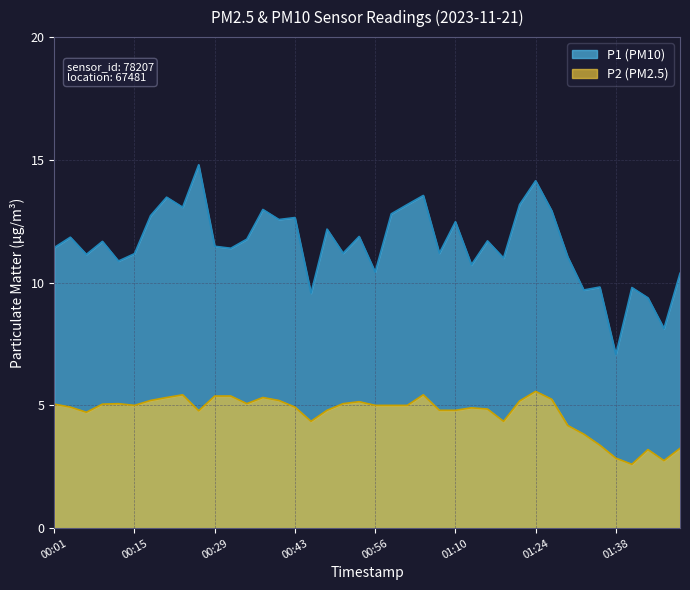

At which category is the sum across all series the highest?

01:24